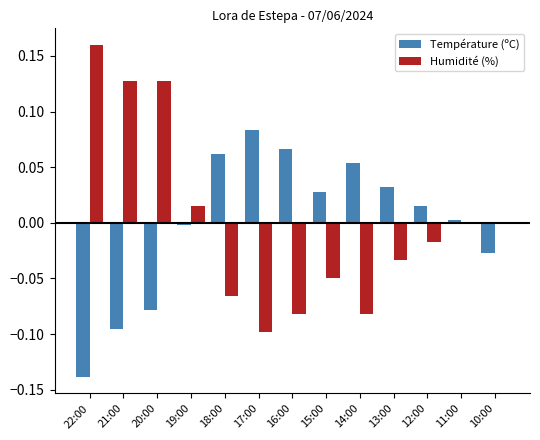

What is the label of the 11th bar from the right?

20:00